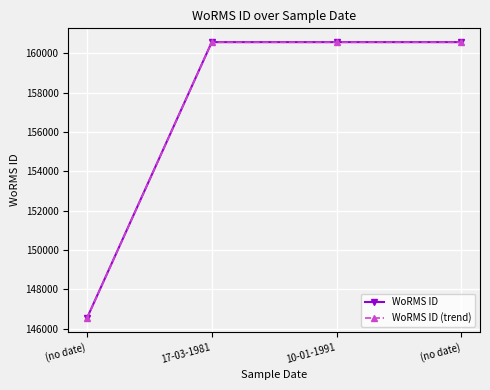

Is this an area chart (filled region under the line)?

No